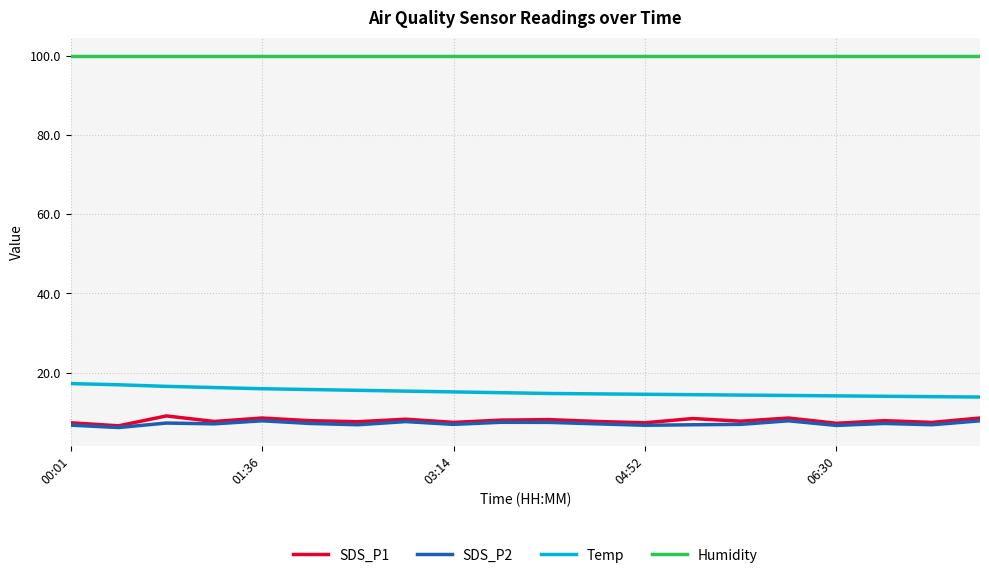

Is this an area chart (filled region under the line)?

No